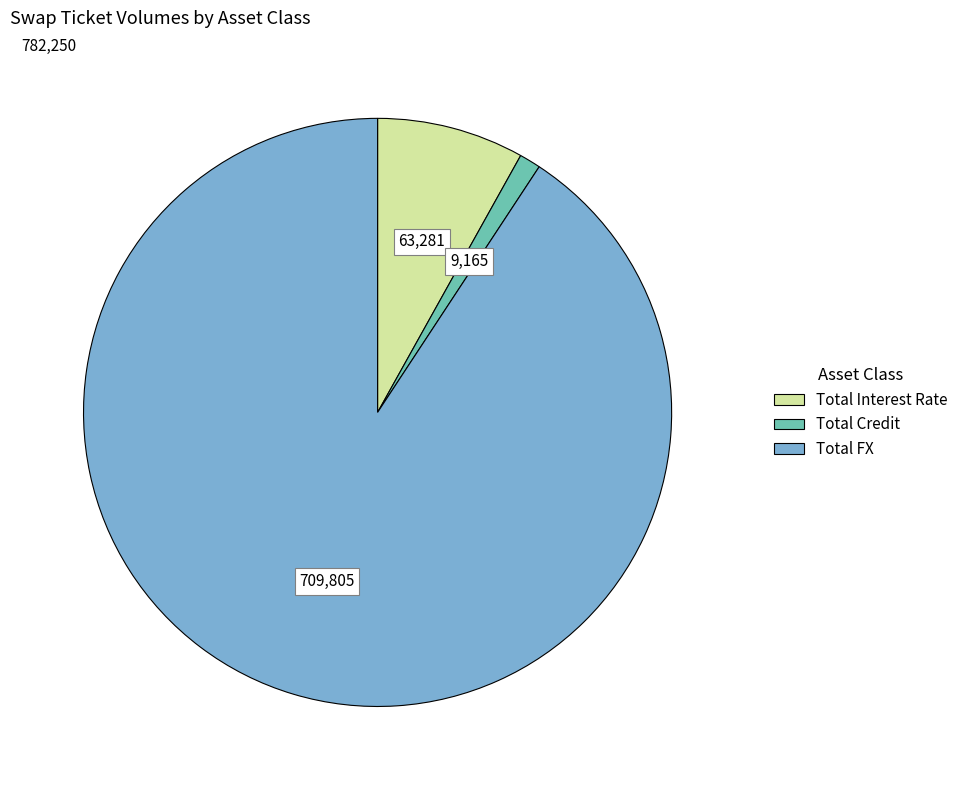

The Total FX slice represents 84% of the pie. True or false?

False